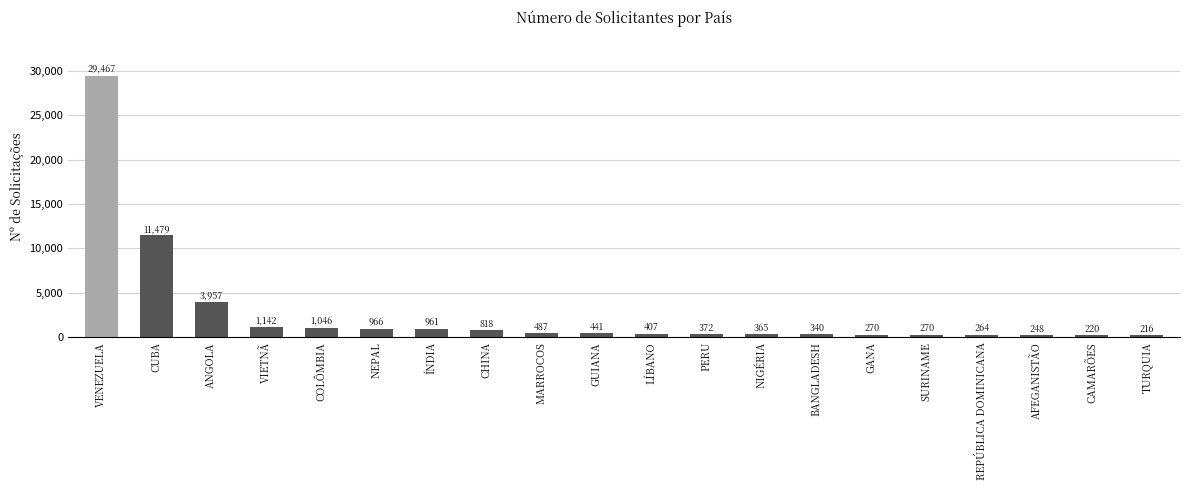

What is the label of the 6th bar from the left?

NEPAL